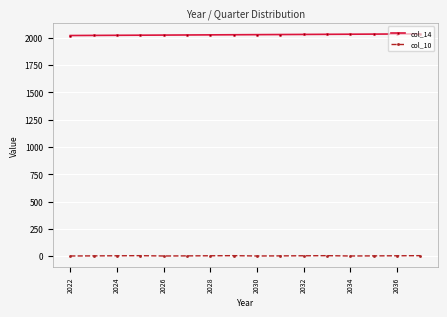

What is the greatest value displayed?

2037